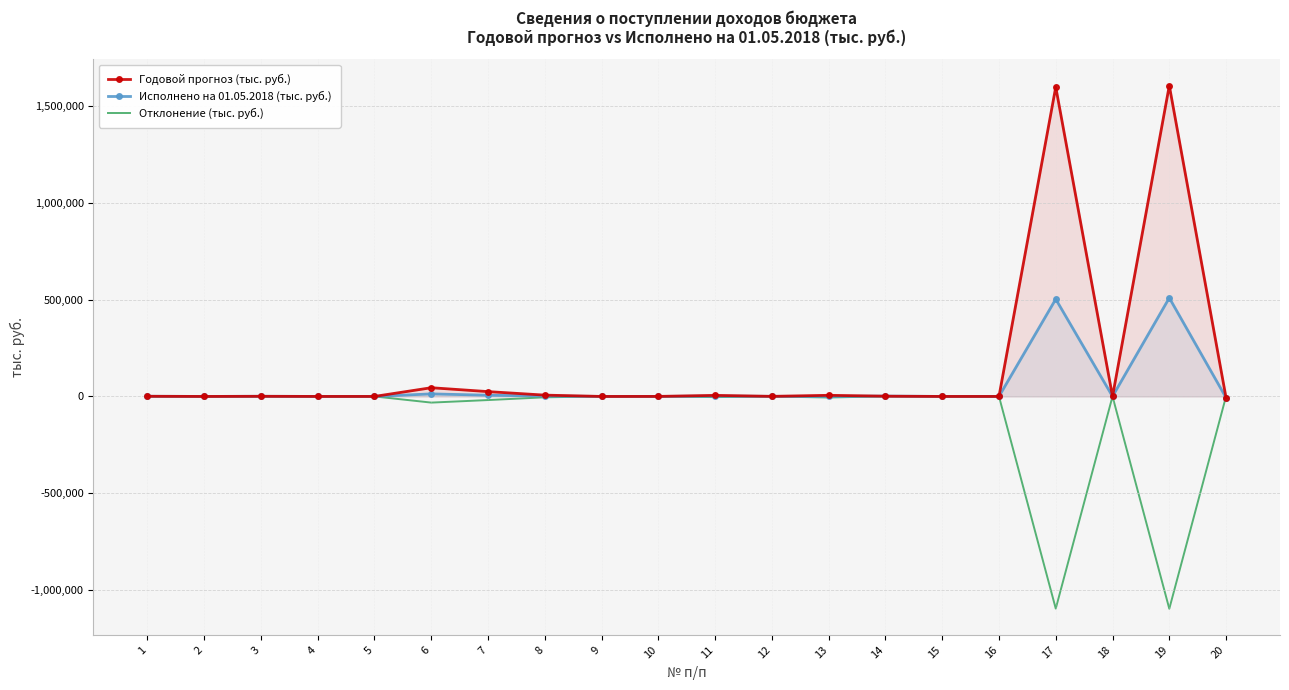

What is the total value across all series at 13?

740.0